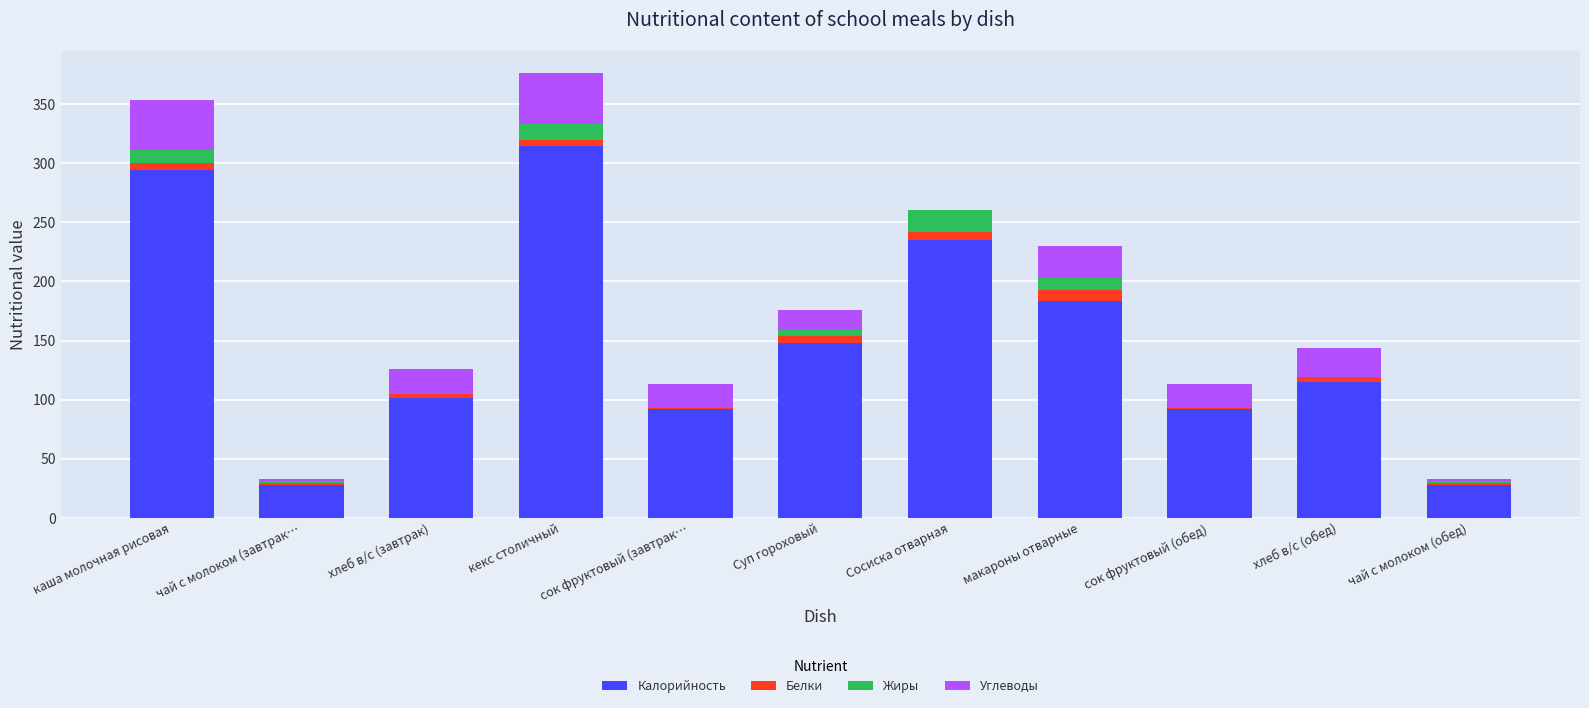

The Калорийность series shows 58.2 at хлеб в/с (обед). True or false?

False